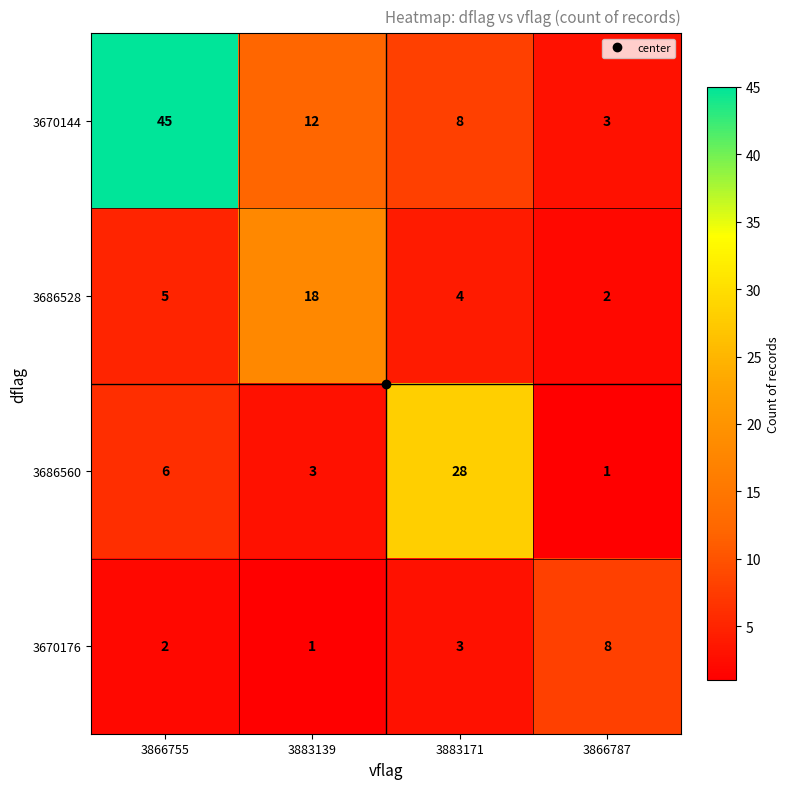

What is the total value across all series at 3866787?

14